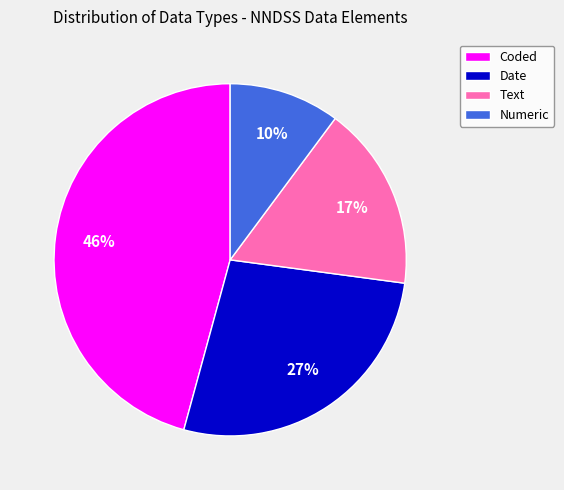

What is the ratio of the value at Date to the value at Text?

1.6